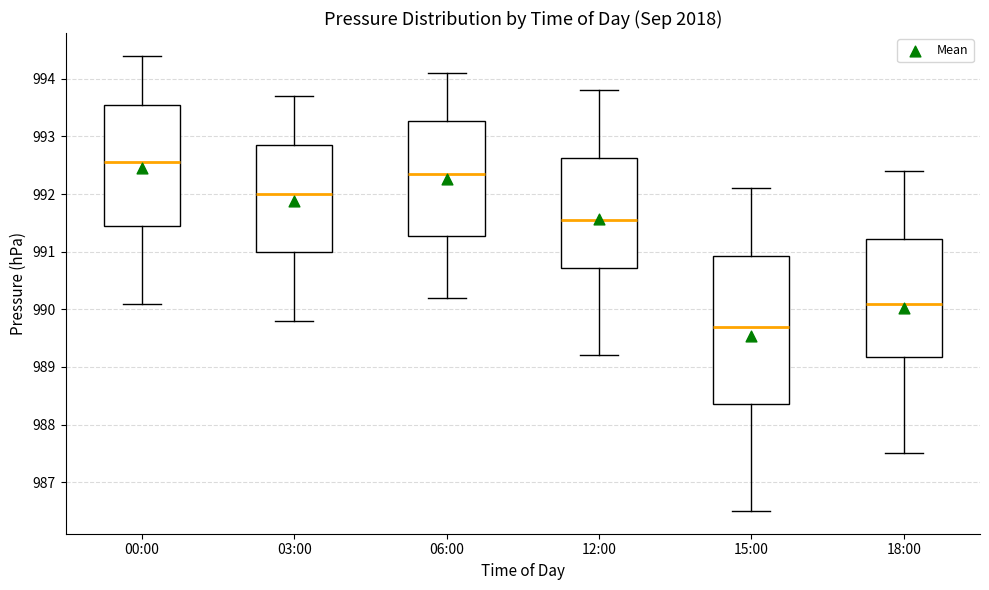

Where is the upper edge of the box for 12:00 on the y-axis? The values are not printed on the chart, so give them approximately, as read against the axis.

992.6